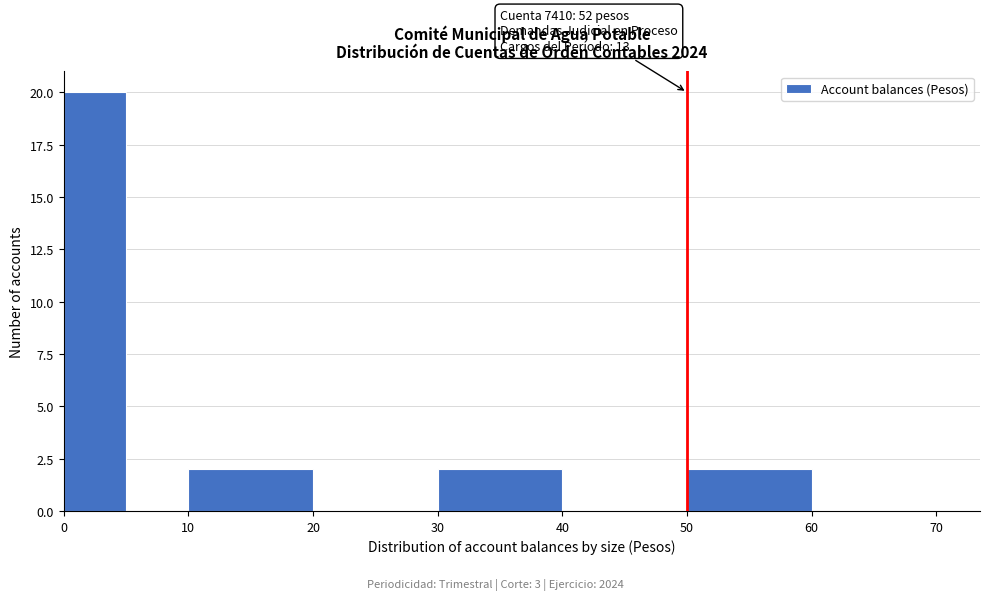

Which range on the x-axis has the tallest bar?

0 to 5